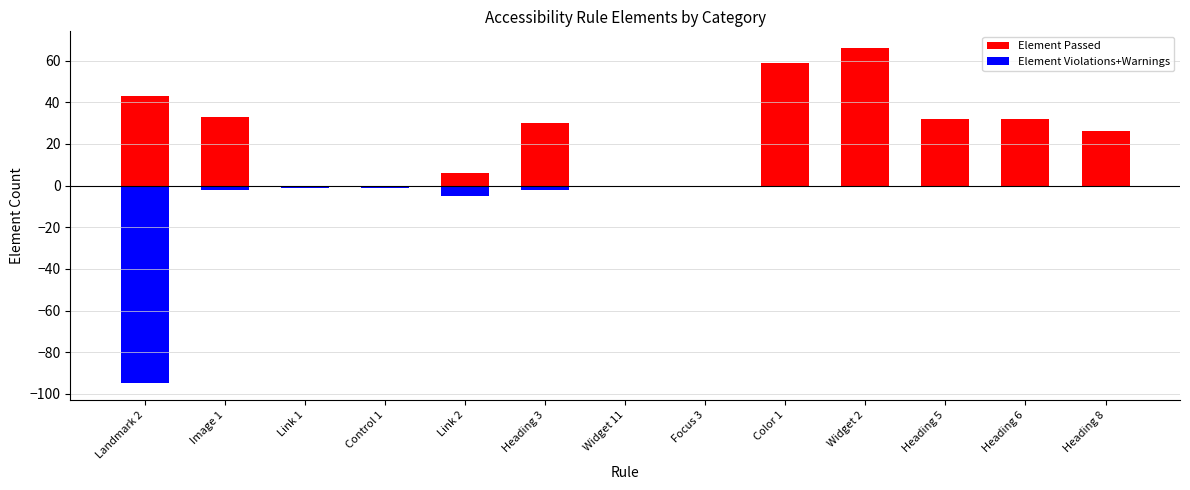

What is the difference between the highest and lowest values at Link 2?

11